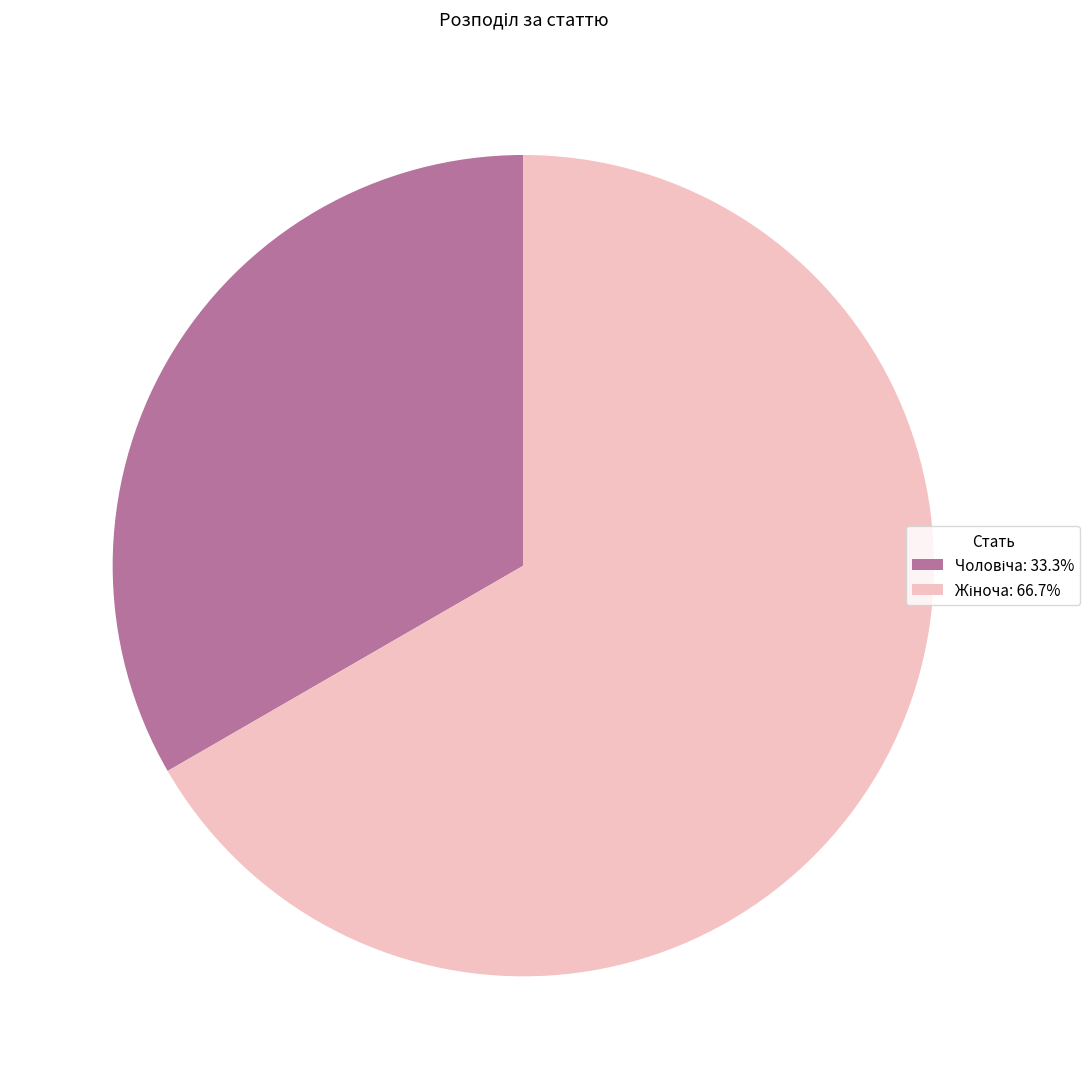

The Жіноча slice represents 75% of the pie. True or false?

False